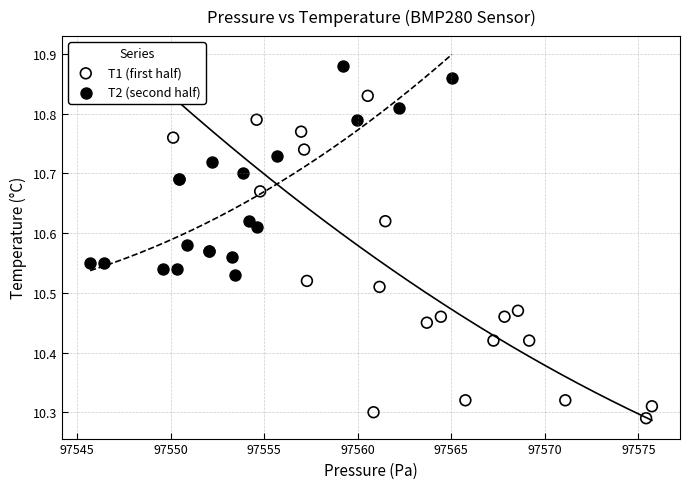

Which series reaches the maximum Y coordinate?

T2 (second half)